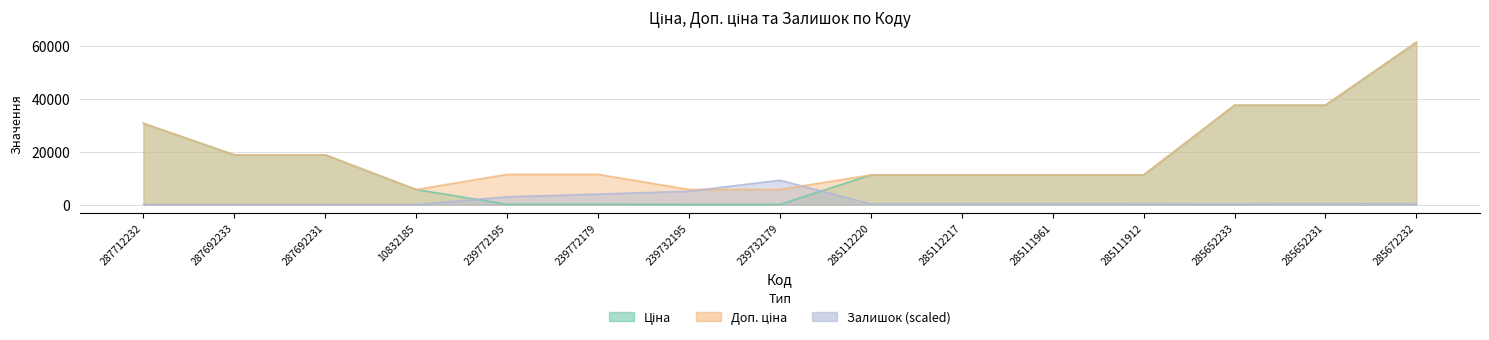

Which series changed the most between 287692231 and 10832185?

Ціна